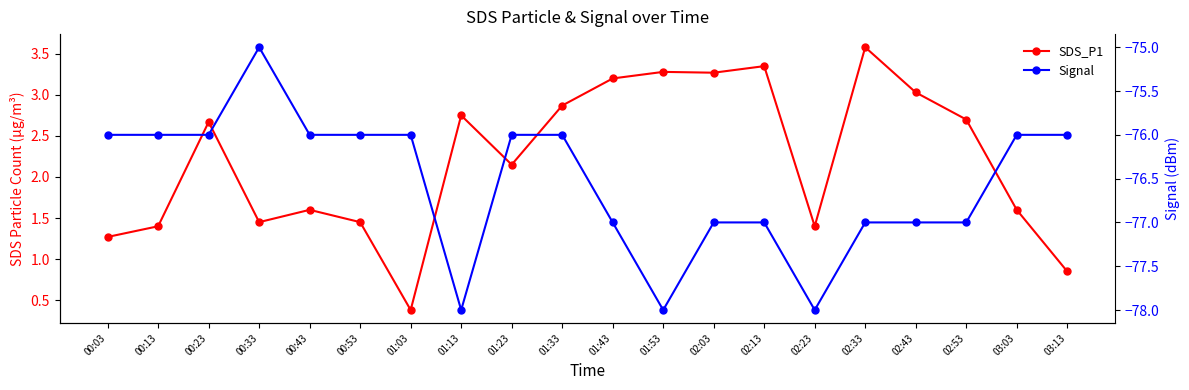

Reading left to right, list all the values displayed in this chart.

SDS_P1: 00:03=1.3	00:13=1.4	00:23=2.7	00:33=1.4	00:43=1.6	00:53=1.4	01:03=0.4	01:13=2.8	01:23=2.1	01:33=2.9	01:43=3.2	01:53=3.3	02:03=3.3	02:13=3.4	02:23=1.4	02:33=3.6	02:43=3.0	02:53=2.7	03:03=1.6	03:13=0.8
Signal: 00:03=-76.0	00:13=-76.0	00:23=-76.0	00:33=-75.0	00:43=-76.0	00:53=-76.0	01:03=-76.0	01:13=-78.0	01:23=-76.0	01:33=-76.0	01:43=-77.0	01:53=-78.0	02:03=-77.0	02:13=-77.0	02:23=-78.0	02:33=-77.0	02:43=-77.0	02:53=-77.0	03:03=-76.0	03:13=-76.0